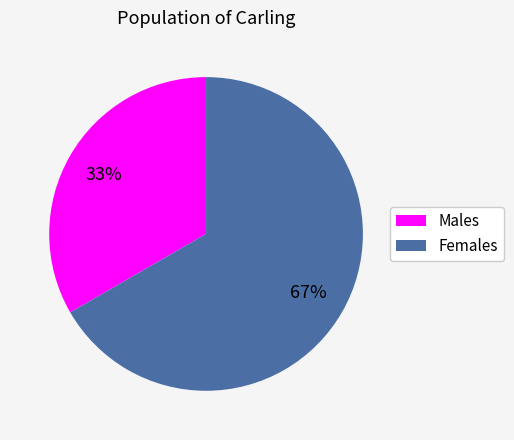

Which category has the smallest portion of the pie?

Males